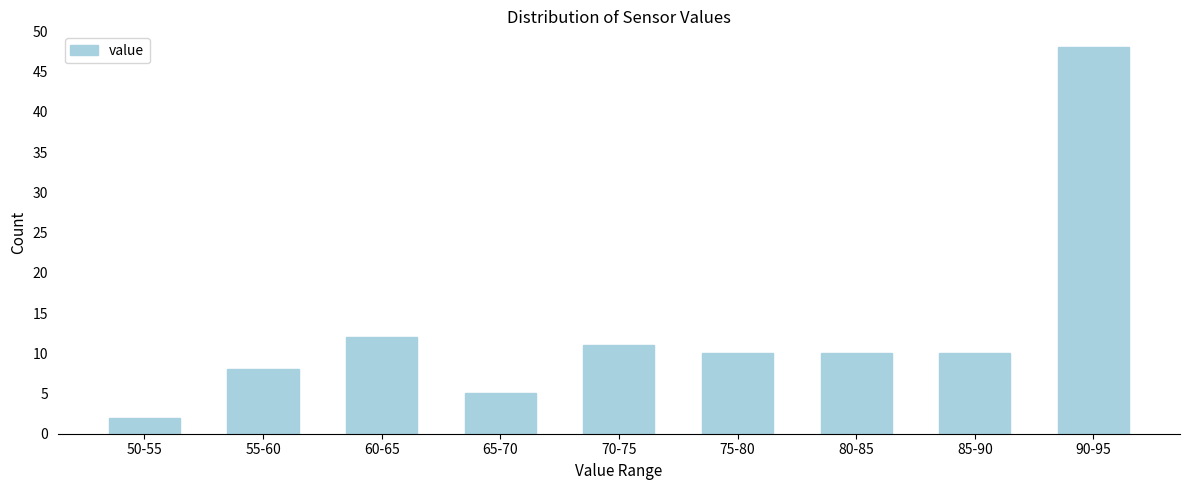

Reading left to right, list all the values displayed in this chart.

2	8	12	5	11	10	10	10	48